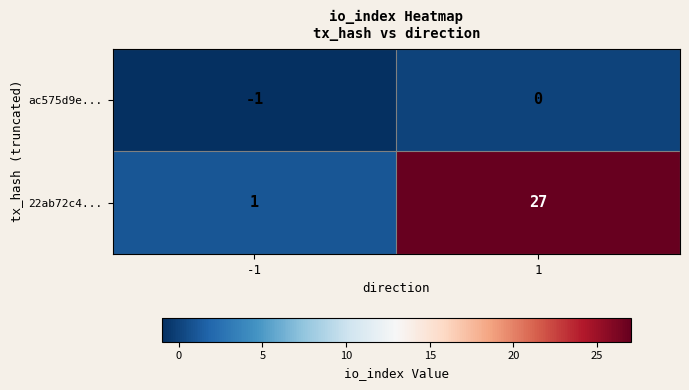

What is the maximum value shown in the chart?

27